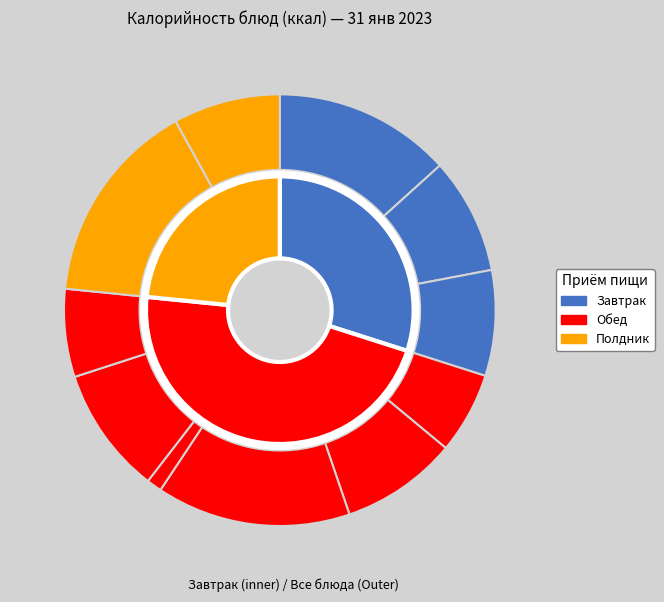

Is it true that Компот из сухофруктов is 7% of the pie?

True